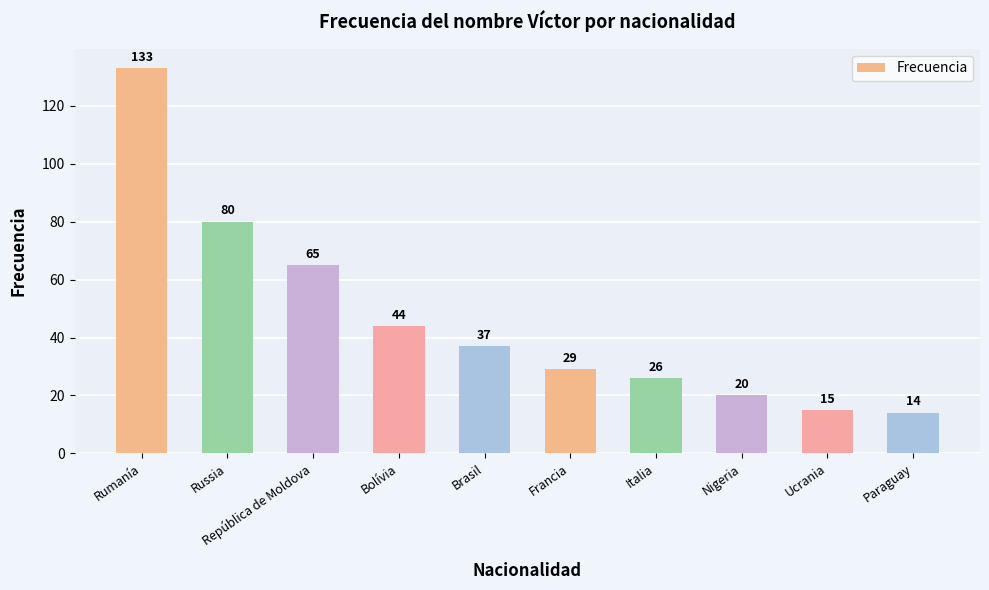

List the labels in order of value, smallest first.

Paraguay, Ucrania, Nigeria, Italia, Francia, Brasil, Bolívia, República de Moldova, Russia, Rumanía